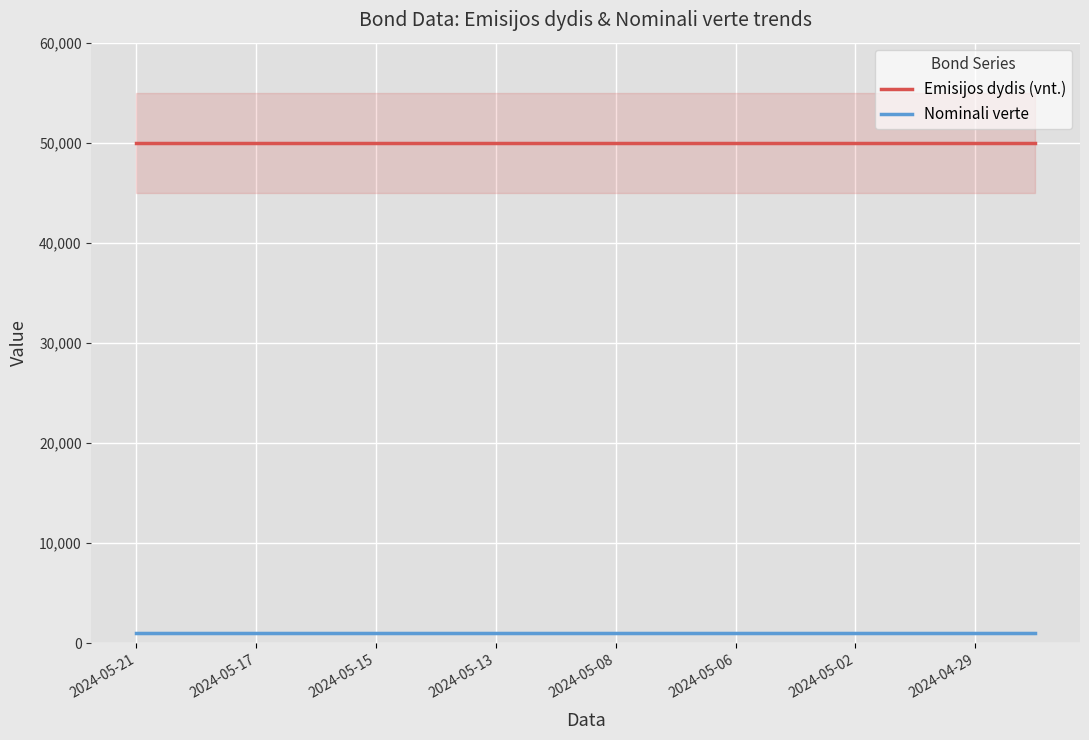

True or false: Nominali verte and Emisijos dydis (vnt.) cross at least once.

False